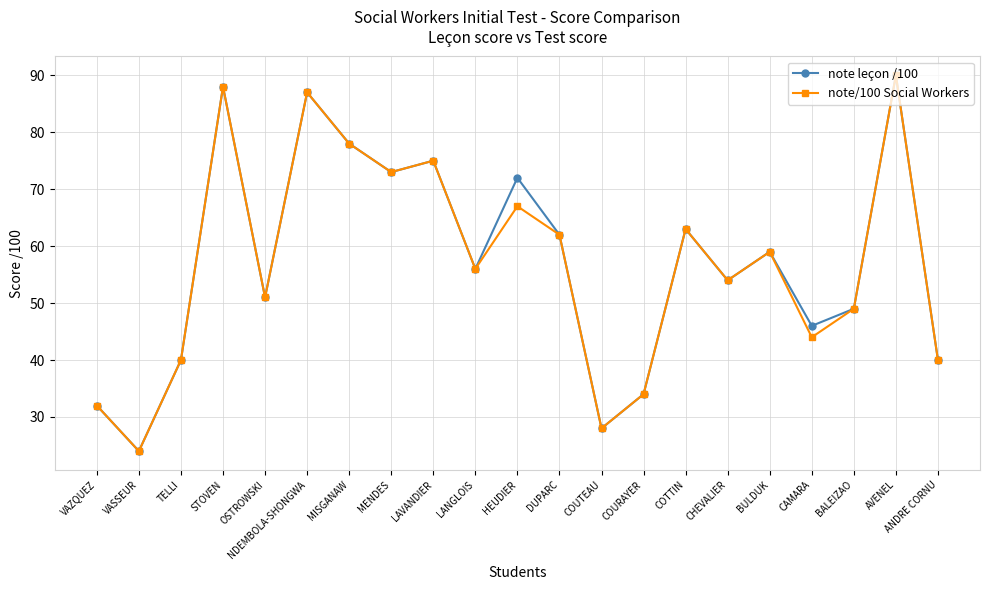

Which series changed the most between HEUDIER and COURAYER?

note leçon /100